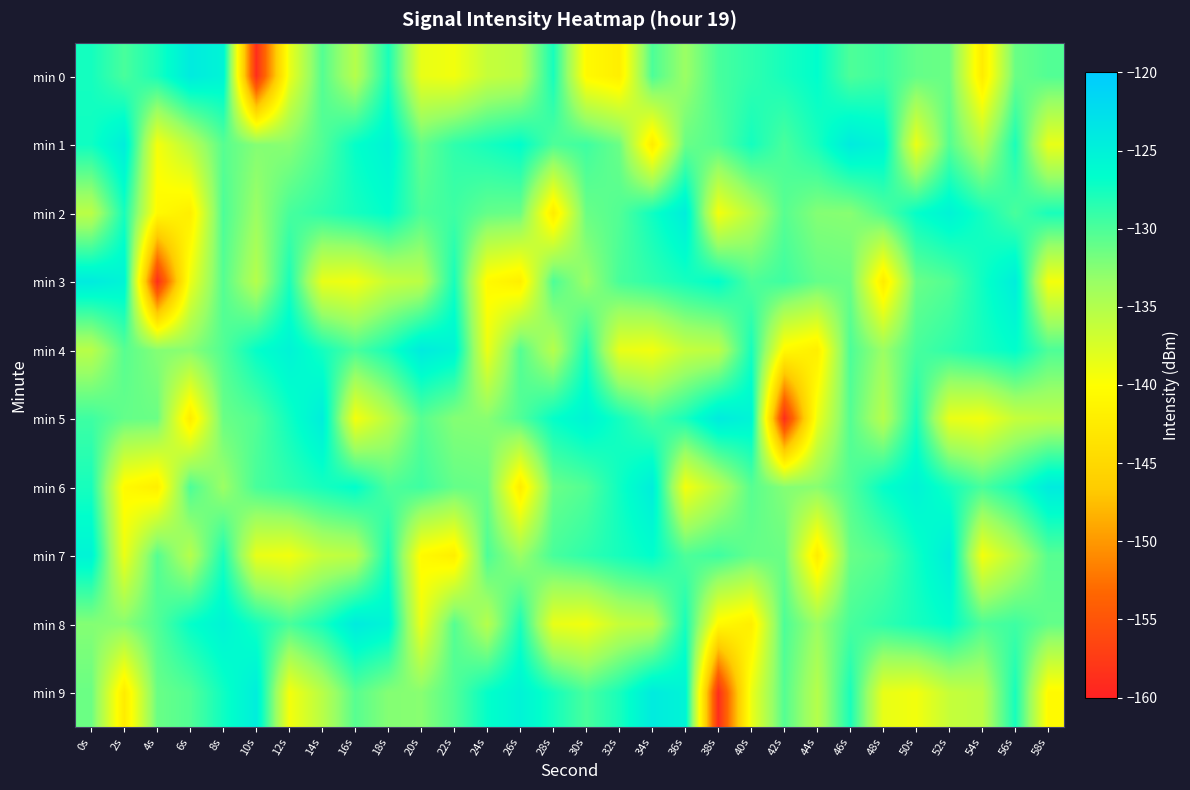

Count the number of data series in this chart.

10